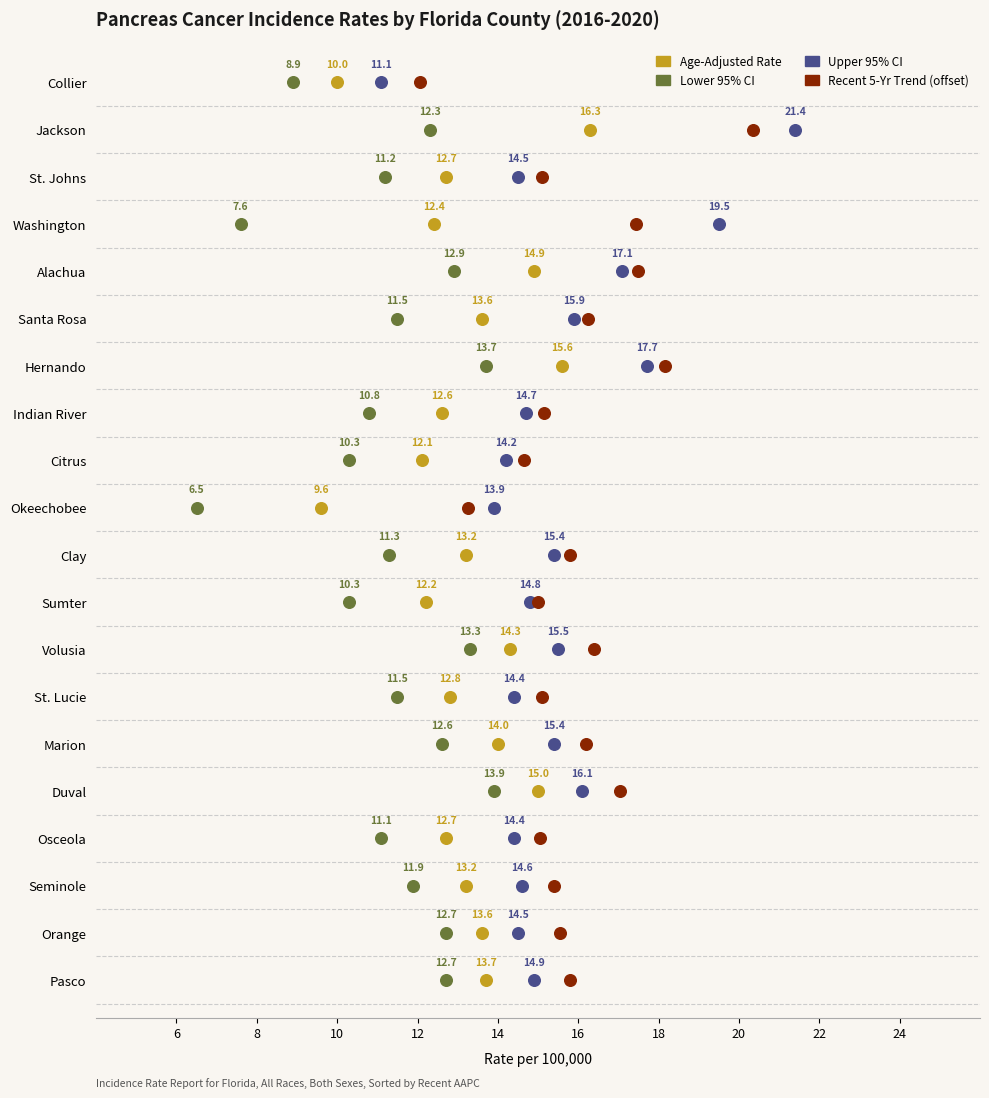

Which series contains the highest Y value?

Upper 95% CI